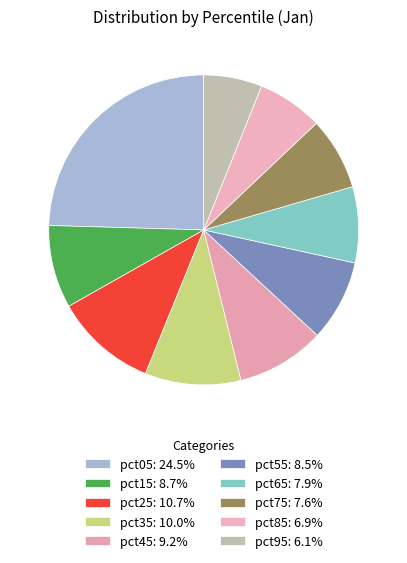

What is the smallest slice in the pie chart?

pct95